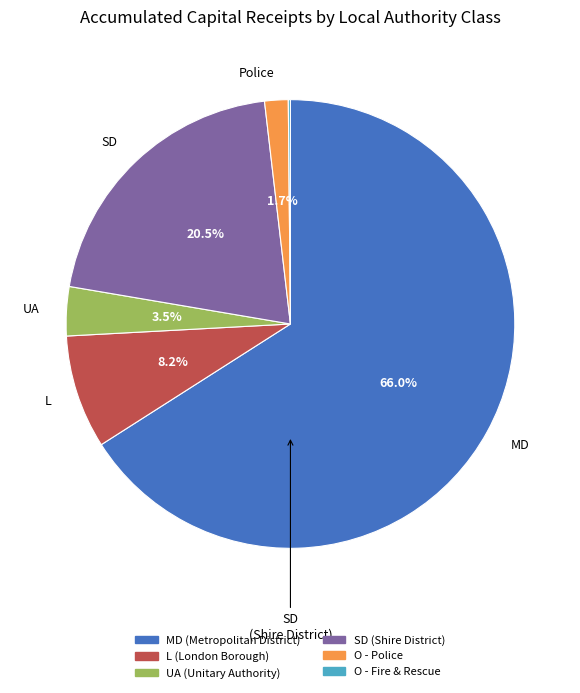

Is there any slice that represents more than half of the pie?

Yes